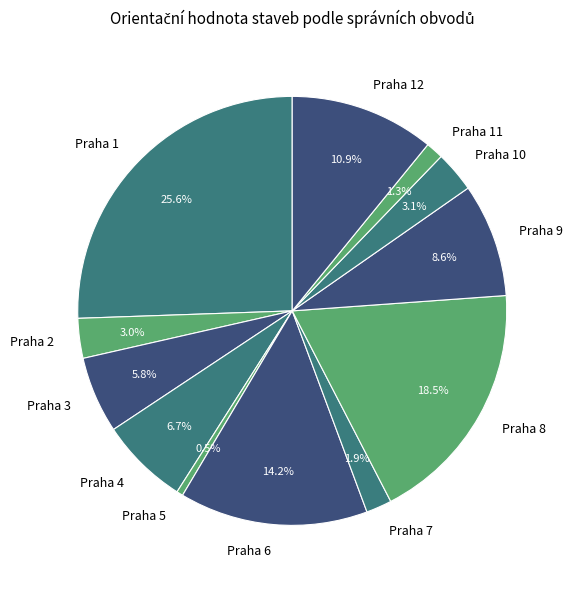

Do Praha 5 and Praha 4 together represent more than half of the pie?

No